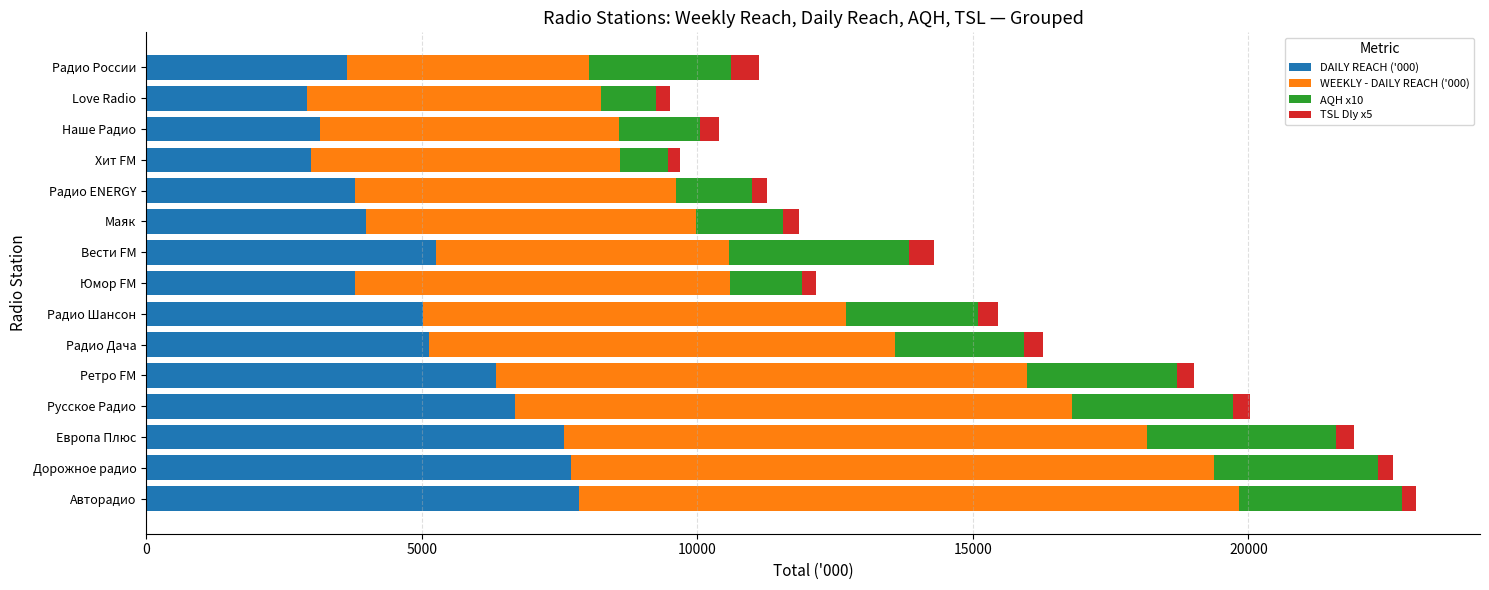

What is the lowest value of the DAILY REACH ('000) series?

2923.7